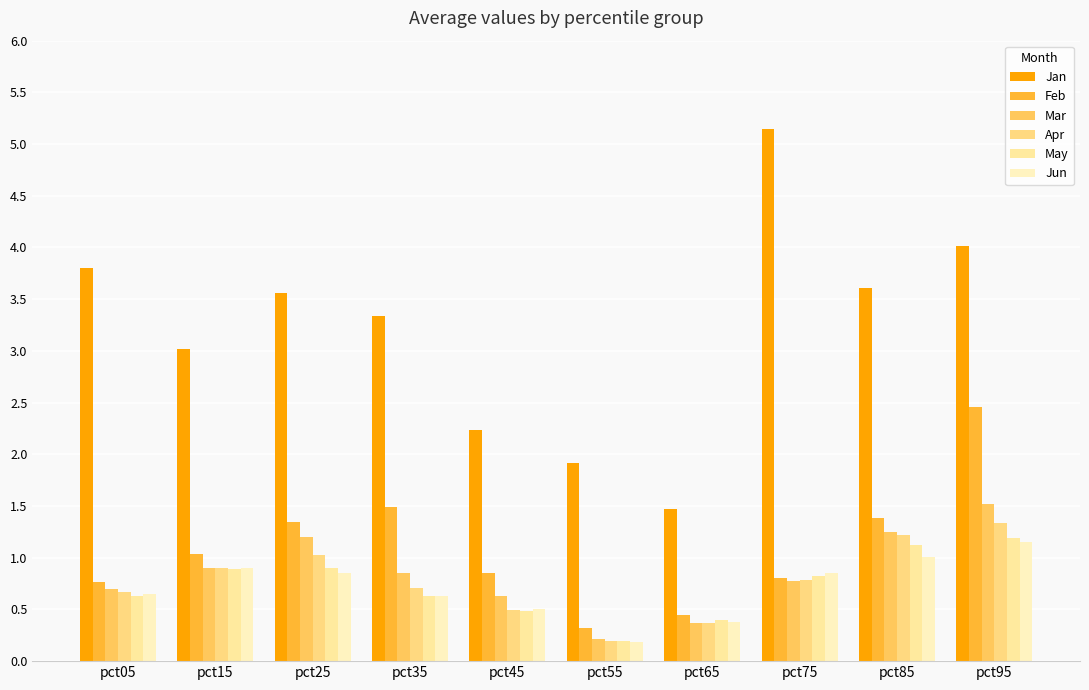

How many bars are there in total?

60